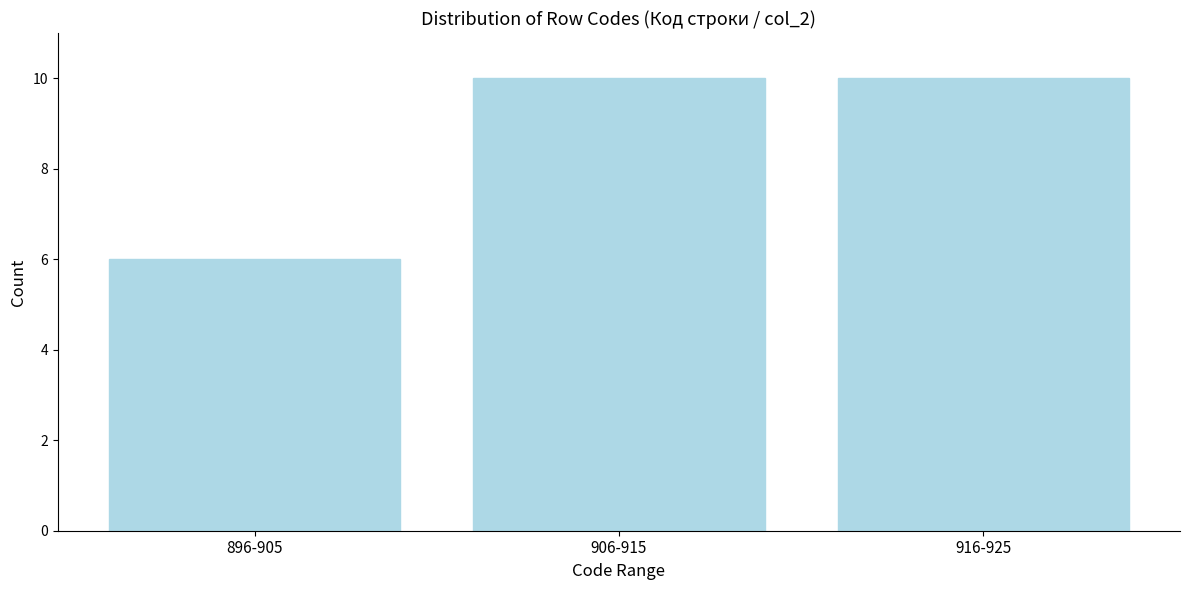

Reading left to right, what are all the values shown in this chart?

6	10	10